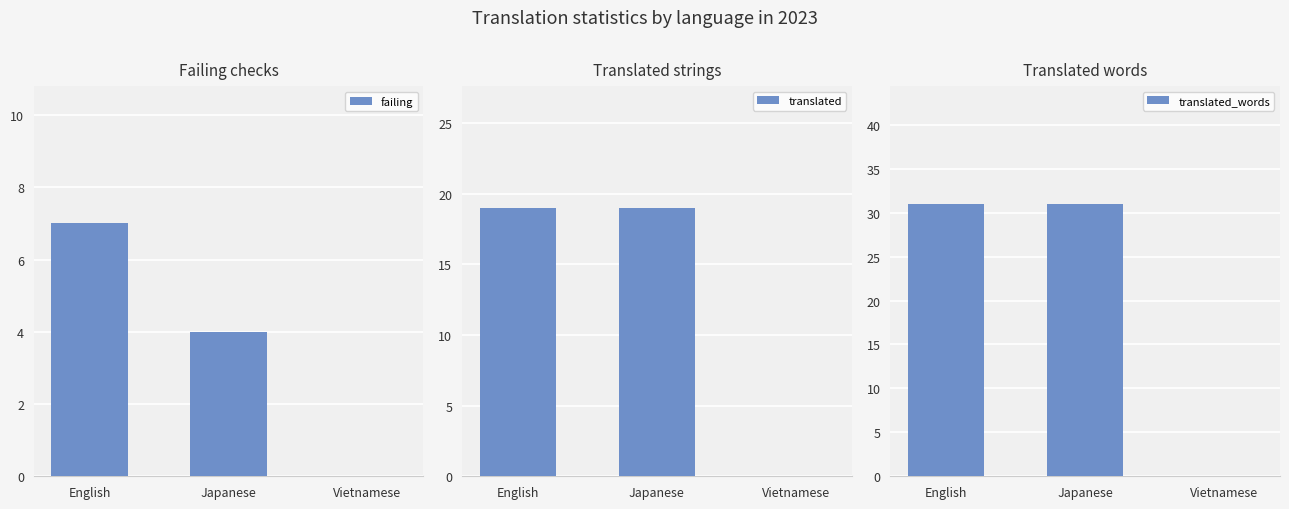

What are all the series names shown in the legend?

failing, translated, translated_words